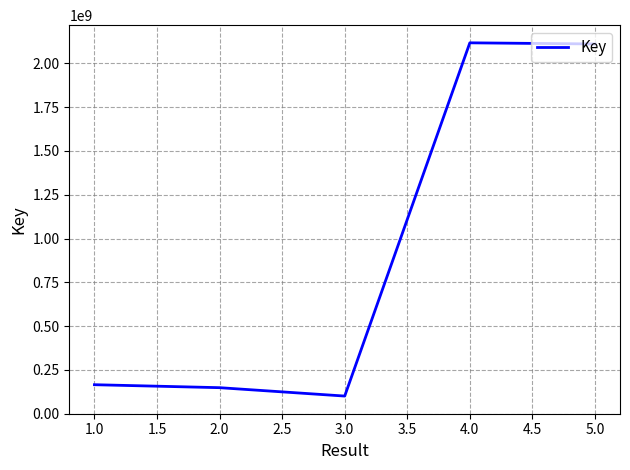

What is the average value?

928366488